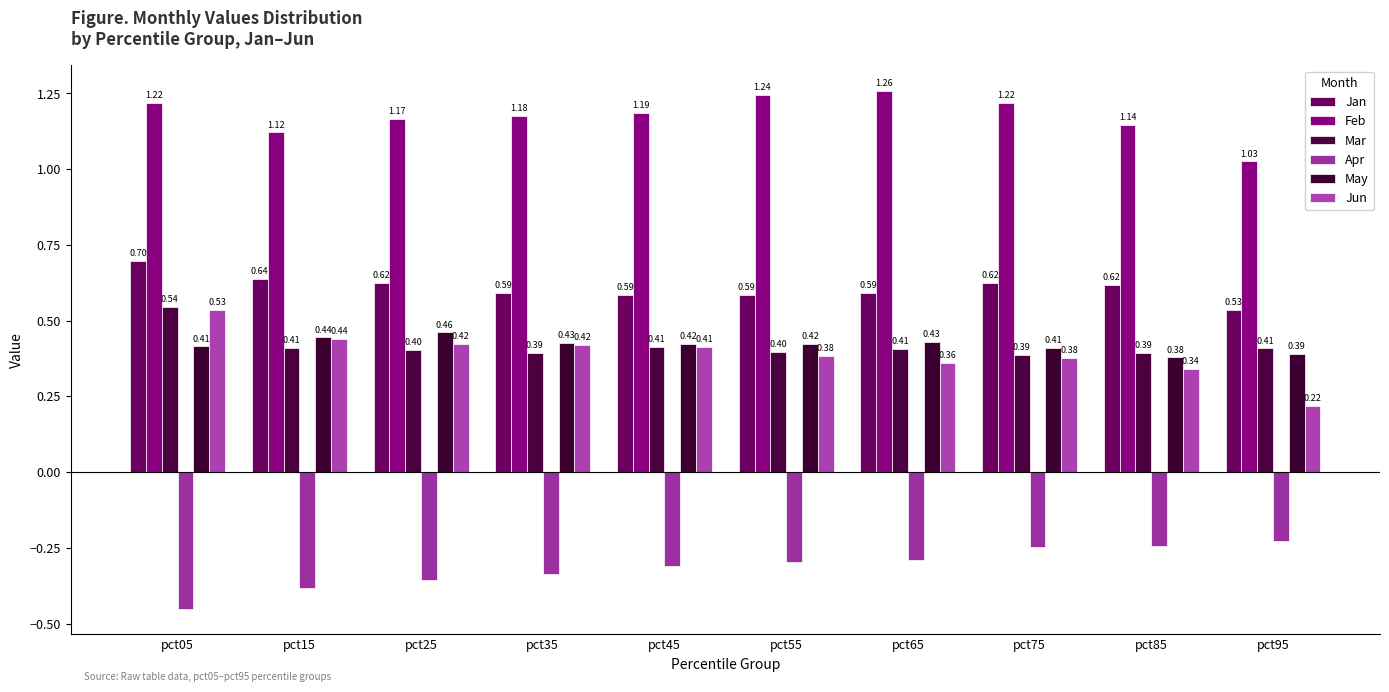

Rank the series by their maximum value, from highest to lowest.

Feb, Jan, Mar, Jun, May, Apr